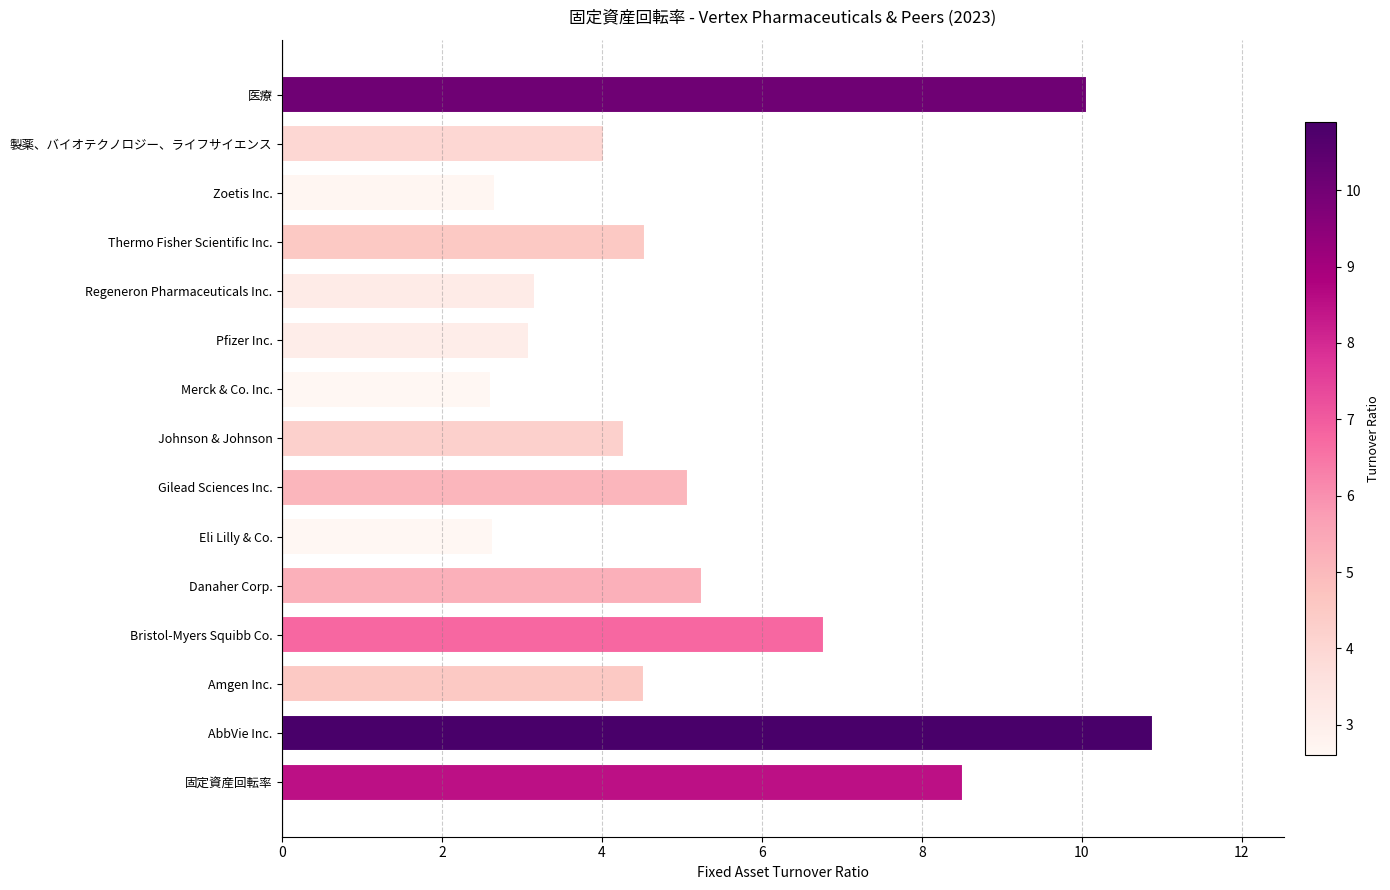

What value does the data have at 固定資産回転率?

8.5